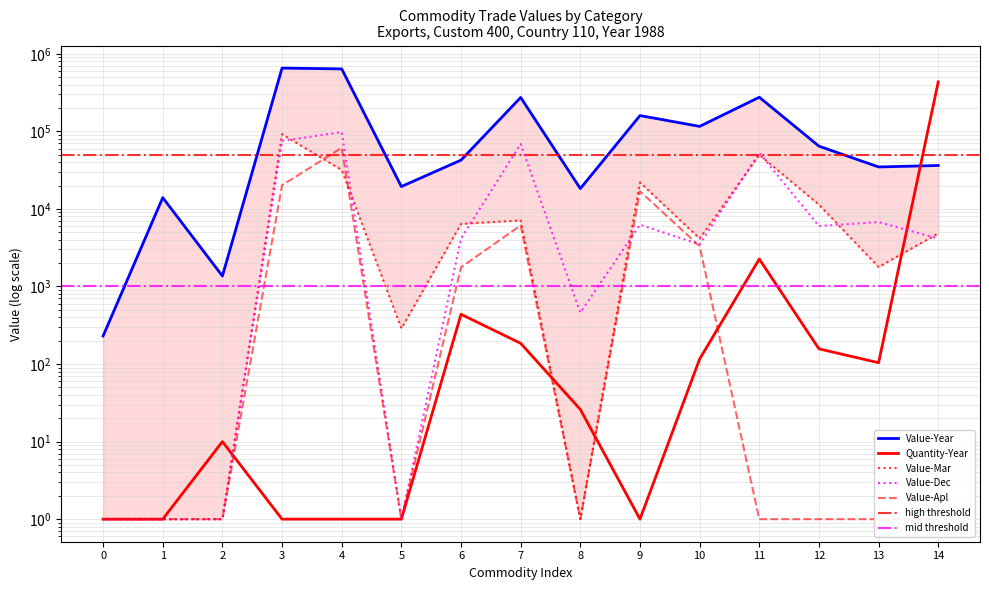

How many data points in Quantity-Year are above 26?

7